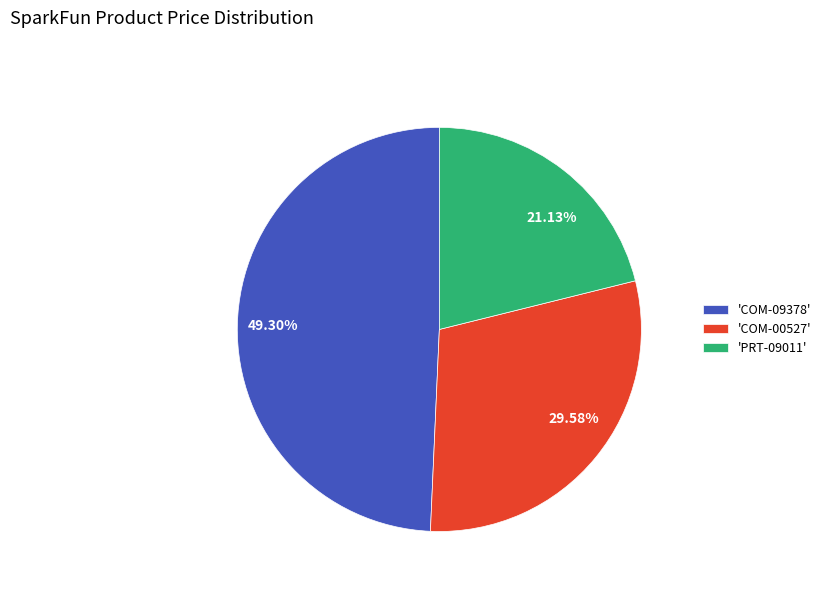

Approximately how many times larger is the value at 49.30% compared to 29.58%?

1.7